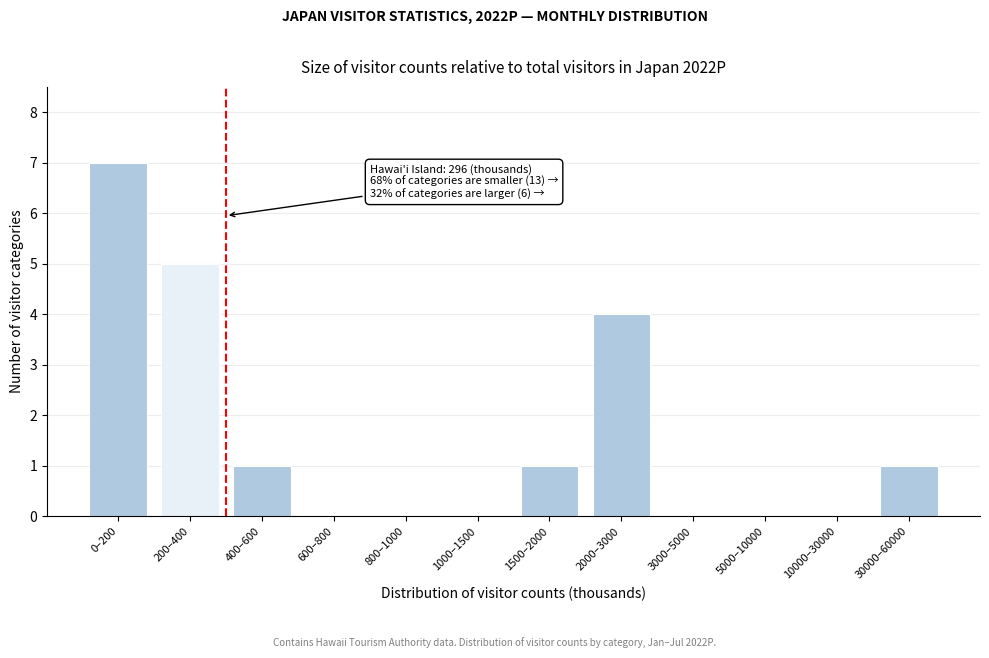

Reading left to right, what are all the values shown in this chart?

0–200=7	200–400=5	400–600=1	600–800=0	800–1000=0	1000–1500=0	1500–2000=1	2000–3000=4	3000–5000=0	5000–10000=0	10000–30000=0	30000–60000=1